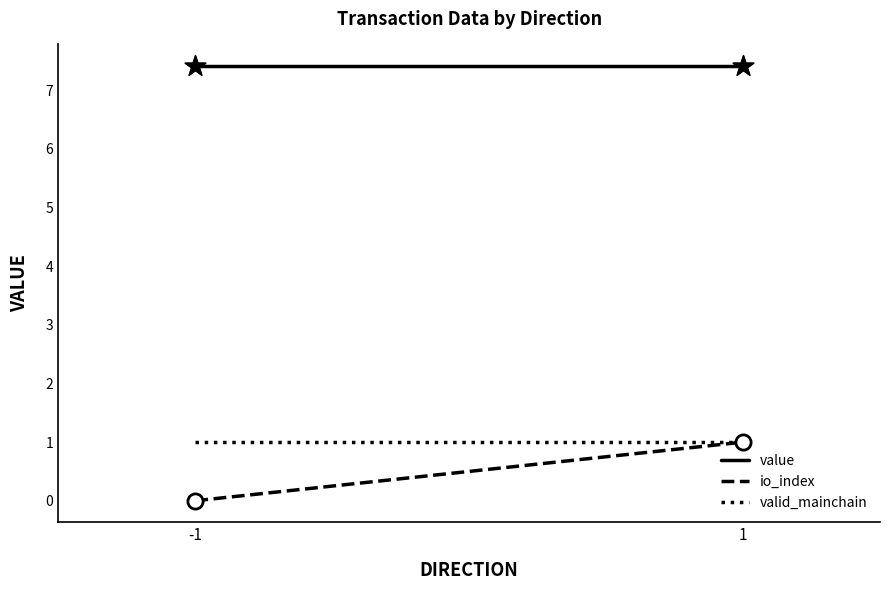

Is the value of valid_mainchain at -1 greater than the value of io_index at 1?

No